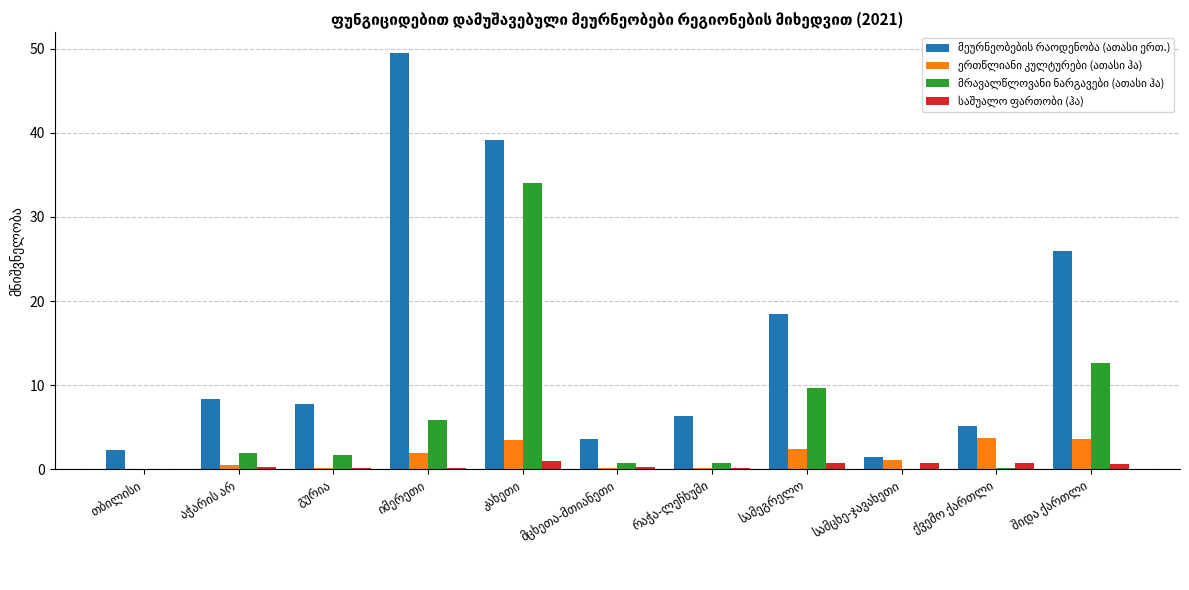

What is the maximum value shown in the chart?

49.5